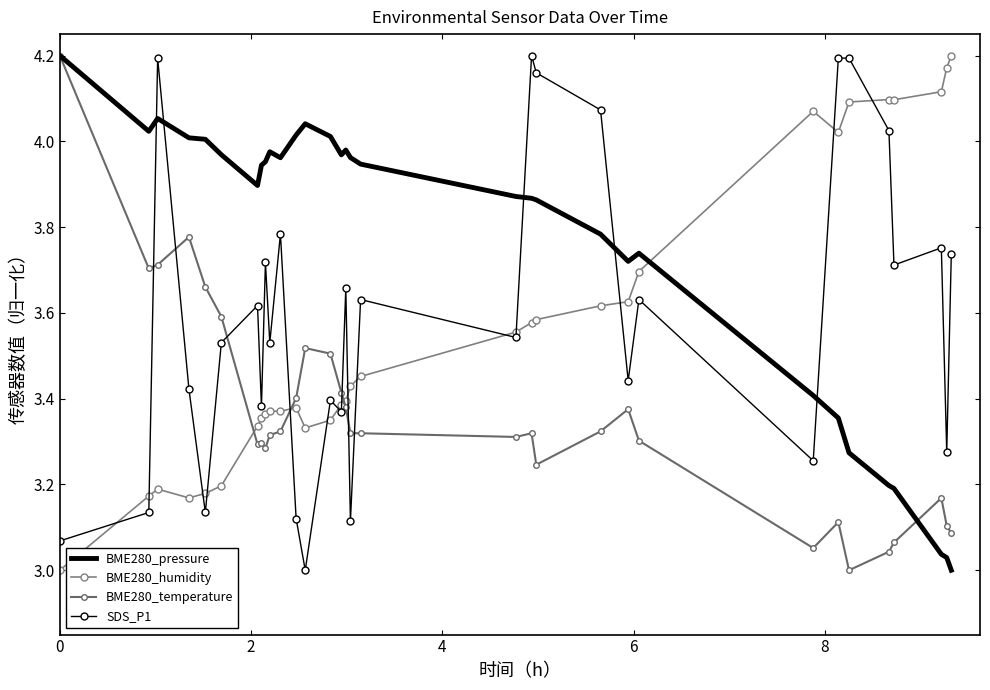

What is the smallest value displayed?

3.0